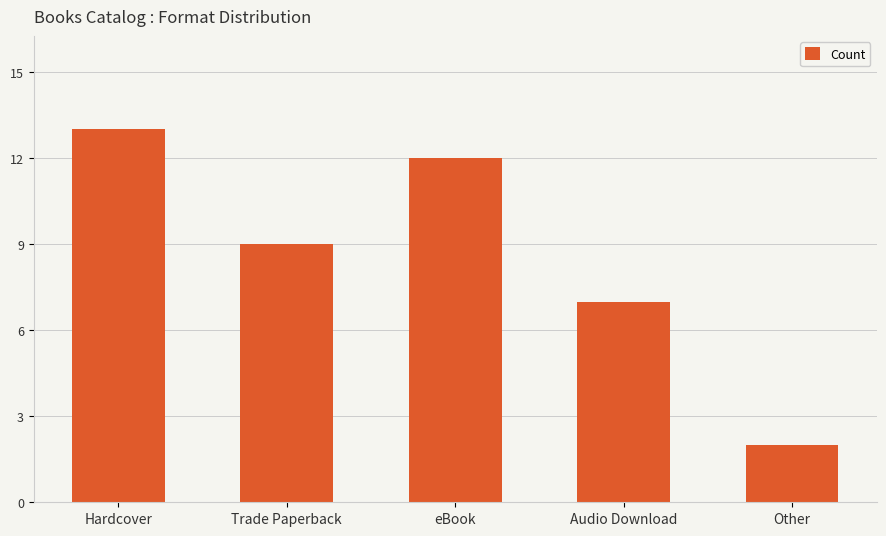

What is the greatest value displayed?

13